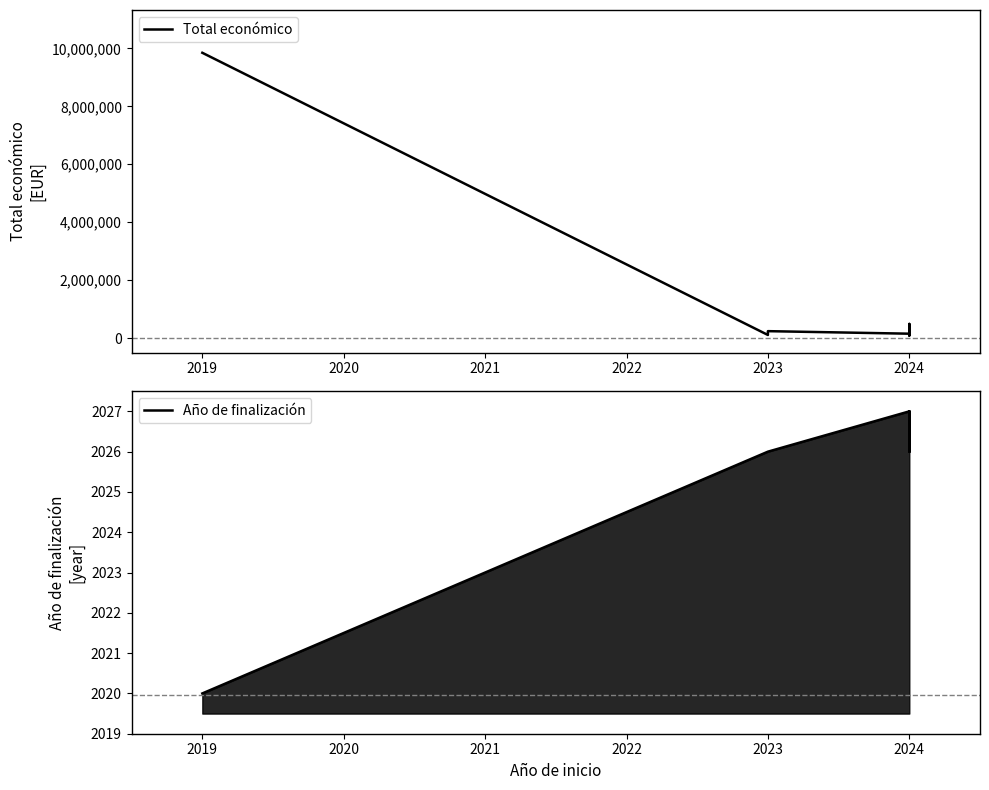

In Total económico, how many points are lower than both neighbors (excluding endpoints)?

2